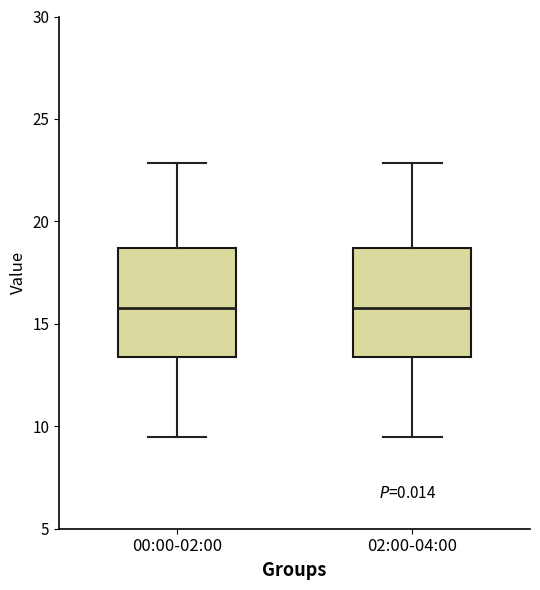

Reading left to right, read every box against the y-axis: the position of its median line, the range the box covers, and the ends of its whiskers. The values are not printed on the chart, so give them approximately, as read against the axis.

00:00-02:00: median 16.0, box 13.5 to 18.5, whiskers 9.5 to 23.0
02:00-04:00: median 16.0, box 13.5 to 18.5, whiskers 9.5 to 23.0